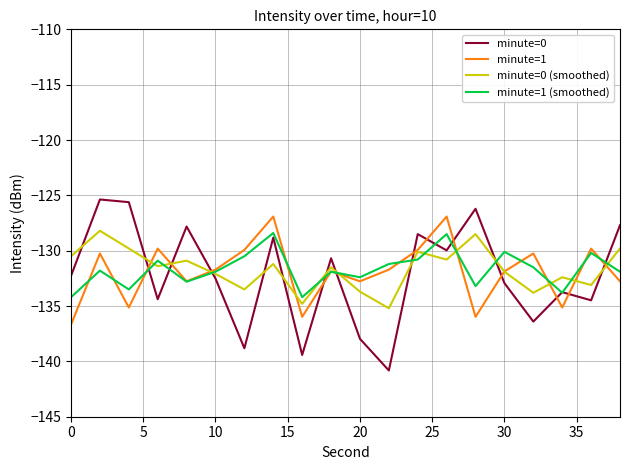

How many lines are shown in the chart?

4